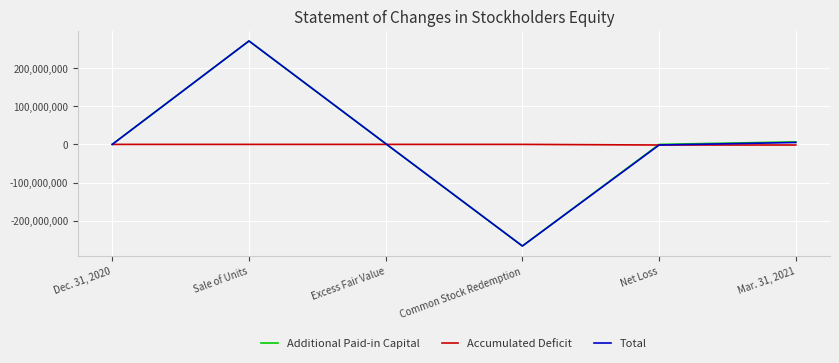

At which category does Total reach its first local peak?

Sale of Units